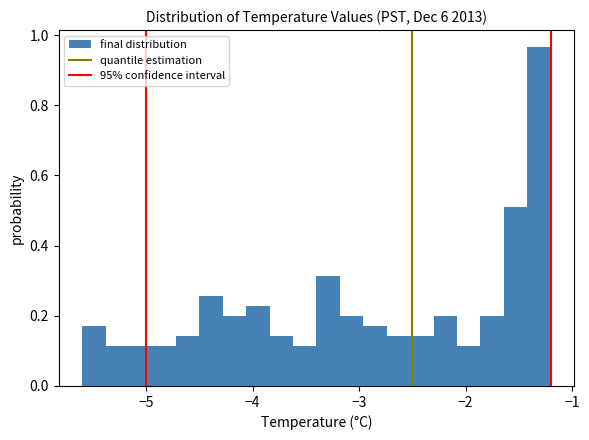

Read against the x-axis, roughly where is the centre of the tallest bar?

-1.3